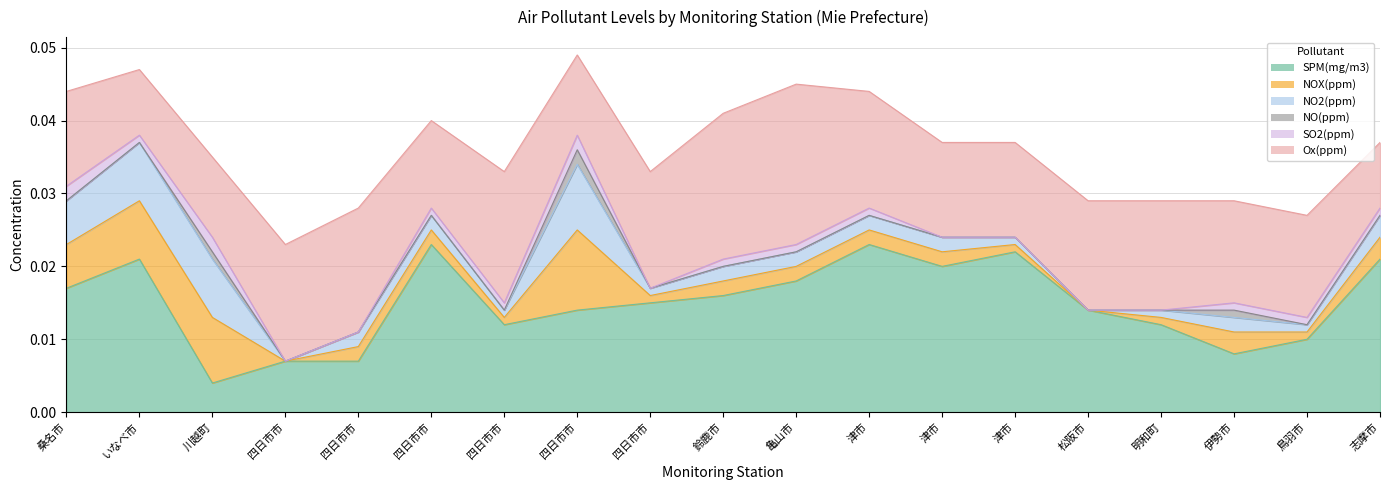

Reading left to right, what are all the values shown in this chart?

SPM(mg/m3): 桑名市/桑名上野=0.0	いなべ市/大安中学校=0.0	川越町/川越南小学校=0.0	四日市市/磯津=0.0	四日市市/四日市商業=0.0	四日市市/四日市南=0.0	四日市市/三浜=0.0	四日市市/北星高校=0.0	四日市市/楠=0.0	鈴鹿市/鈴鹿算所保育所=0.0	亀山市/亀山みなみ保育園=0.0	津市/津西が丘小学校=0.0	津市/津立成小学校=0.0	津市/林業研究所=0.0	松阪市/松阪第五小学校=0.0	明和町/明星小学校=0.0	伊勢市/伊勢厚生中学校=0.0	鳥羽市/鳥羽高校=0.0	志摩市/鵜方=0.0
NOX(ppm): 桑名市/桑名上野=0.0	いなべ市/大安中学校=0.0	川越町/川越南小学校=0.0	四日市市/磯津=0.0	四日市市/四日市商業=0.0	四日市市/四日市南=0.0	四日市市/三浜=0.0	四日市市/北星高校=0.0	四日市市/楠=0.0	鈴鹿市/鈴鹿算所保育所=0.0	亀山市/亀山みなみ保育園=0.0	津市/津西が丘小学校=0.0	津市/津立成小学校=0.0	津市/林業研究所=0.0	松阪市/松阪第五小学校=0.0	明和町/明星小学校=0.0	伊勢市/伊勢厚生中学校=0.0	鳥羽市/鳥羽高校=0.0	志摩市/鵜方=0.0
NO2(ppm): 桑名市/桑名上野=0.0	いなべ市/大安中学校=0.0	川越町/川越南小学校=0.0	四日市市/磯津=0.0	四日市市/四日市商業=0.0	四日市市/四日市南=0.0	四日市市/三浜=0.0	四日市市/北星高校=0.0	四日市市/楠=0.0	鈴鹿市/鈴鹿算所保育所=0.0	亀山市/亀山みなみ保育園=0.0	津市/津西が丘小学校=0.0	津市/津立成小学校=0.0	津市/林業研究所=0.0	松阪市/松阪第五小学校=0.0	明和町/明星小学校=0.0	伊勢市/伊勢厚生中学校=0.0	鳥羽市/鳥羽高校=0.0	志摩市/鵜方=0.0
NO(ppm): 桑名市/桑名上野=0.0	いなべ市/大安中学校=0.0	川越町/川越南小学校=0.0	四日市市/磯津=0.0	四日市市/四日市商業=0.0	四日市市/四日市南=0.0	四日市市/三浜=0.0	四日市市/北星高校=0.0	四日市市/楠=0.0	鈴鹿市/鈴鹿算所保育所=0.0	亀山市/亀山みなみ保育園=0.0	津市/津西が丘小学校=0.0	津市/津立成小学校=0.0	津市/林業研究所=0.0	松阪市/松阪第五小学校=0.0	明和町/明星小学校=0.0	伊勢市/伊勢厚生中学校=0.0	鳥羽市/鳥羽高校=0.0	志摩市/鵜方=0.0
SO2(ppm): 桑名市/桑名上野=0.0	いなべ市/大安中学校=0.0	川越町/川越南小学校=0.0	四日市市/磯津=0.0	四日市市/四日市商業=0.0	四日市市/四日市南=0.0	四日市市/三浜=0.0	四日市市/北星高校=0.0	四日市市/楠=0.0	鈴鹿市/鈴鹿算所保育所=0.0	亀山市/亀山みなみ保育園=0.0	津市/津西が丘小学校=0.0	津市/津立成小学校=0.0	津市/林業研究所=0.0	松阪市/松阪第五小学校=0.0	明和町/明星小学校=0.0	伊勢市/伊勢厚生中学校=0.0	鳥羽市/鳥羽高校=0.0	志摩市/鵜方=0.0
Ox(ppm): 桑名市/桑名上野=0.0	いなべ市/大安中学校=0.0	川越町/川越南小学校=0.0	四日市市/磯津=0.0	四日市市/四日市商業=0.0	四日市市/四日市南=0.0	四日市市/三浜=0.0	四日市市/北星高校=0.0	四日市市/楠=0.0	鈴鹿市/鈴鹿算所保育所=0.0	亀山市/亀山みなみ保育園=0.0	津市/津西が丘小学校=0.0	津市/津立成小学校=0.0	津市/林業研究所=0.0	松阪市/松阪第五小学校=0.0	明和町/明星小学校=0.0	伊勢市/伊勢厚生中学校=0.0	鳥羽市/鳥羽高校=0.0	志摩市/鵜方=0.0